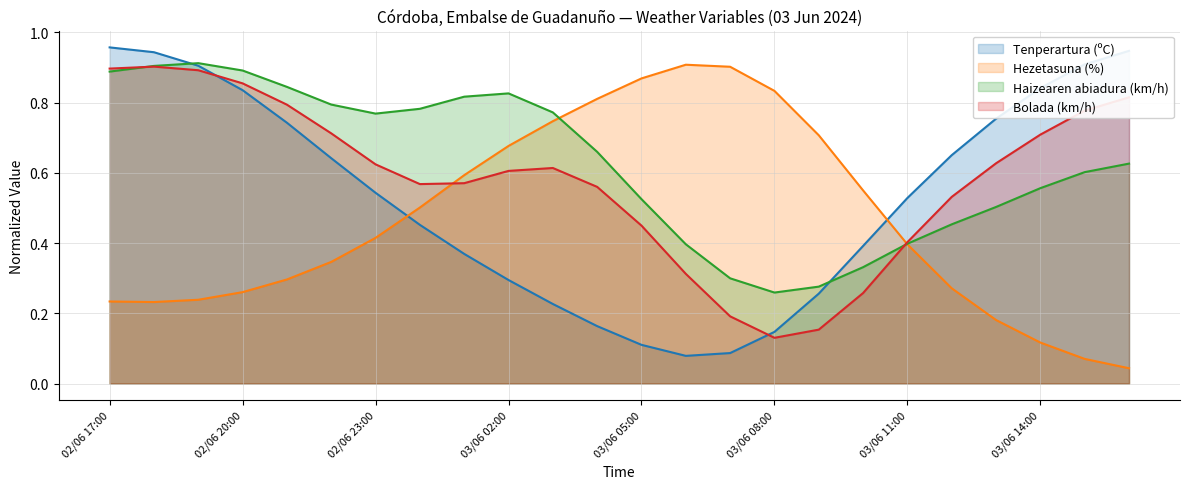

List the series in order of their overall mean, lowest first.

Hezetasuna (%), Tenperartura (ºC), Bolada (km/h), Haizearen abiadura (km/h)